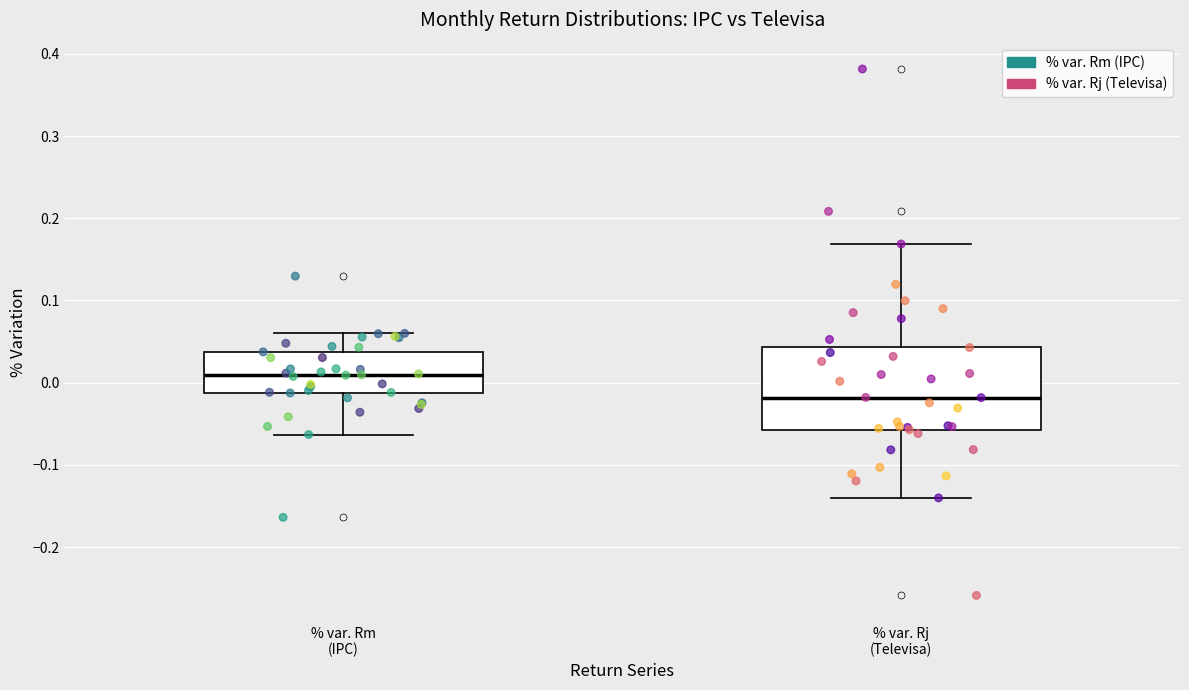

Which box is the tallest, from its lower edge to its upper edge?

% var. Rj (Televisa)